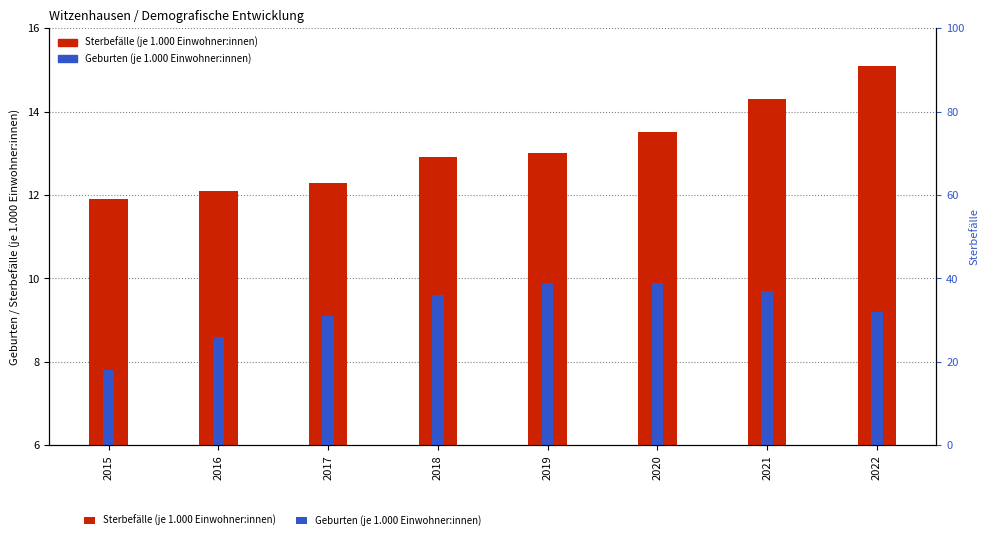

List the labels in order of Sterbefälle (je 1.000 Einwohner:innen) value, largest first.

2022, 2021, 2020, 2019, 2018, 2017, 2016, 2015